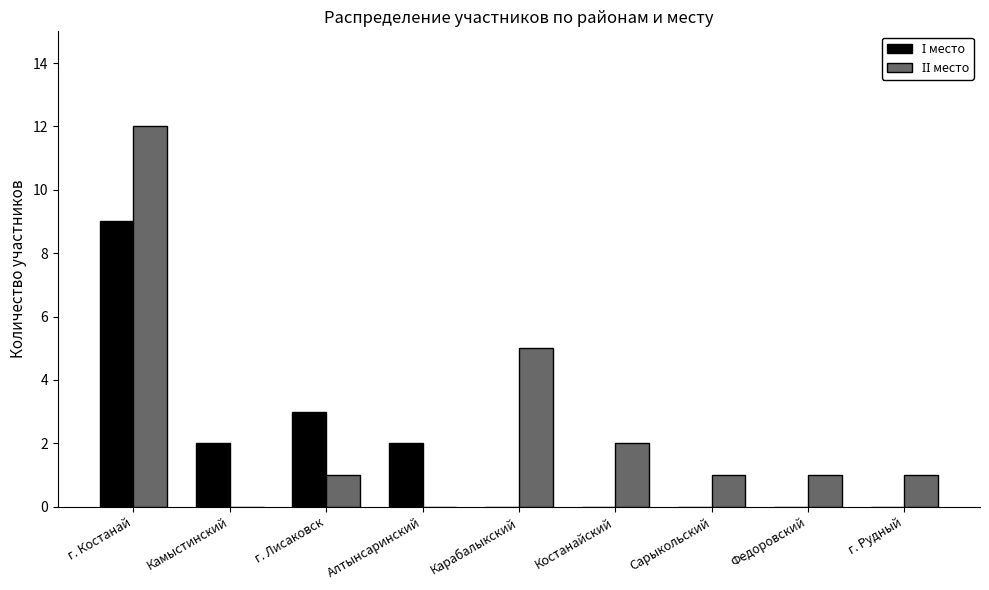

Which category has the highest value across all series?

г. Костанай